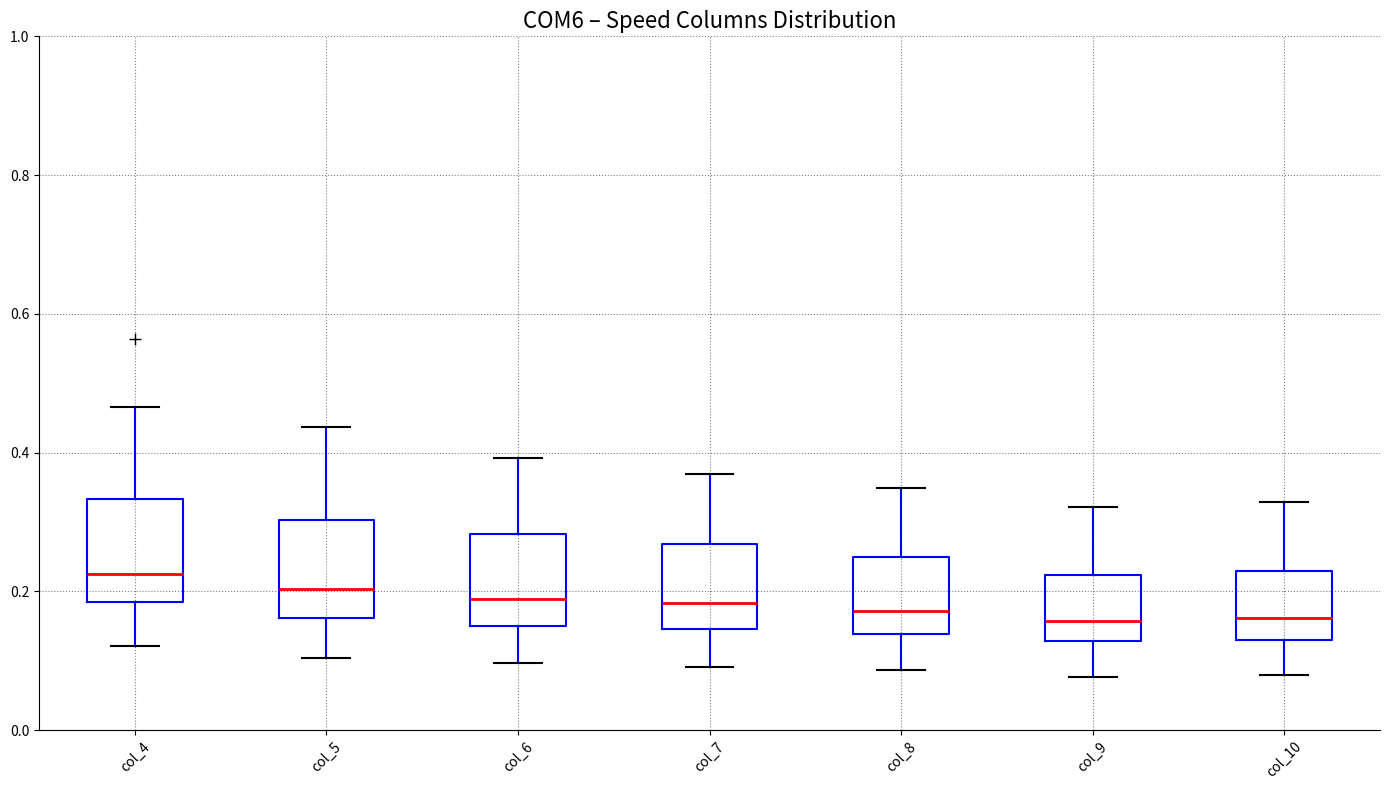

Where is the upper edge of the box for col_8 on the y-axis? The values are not printed on the chart, so give them approximately, as read against the axis.

0.24